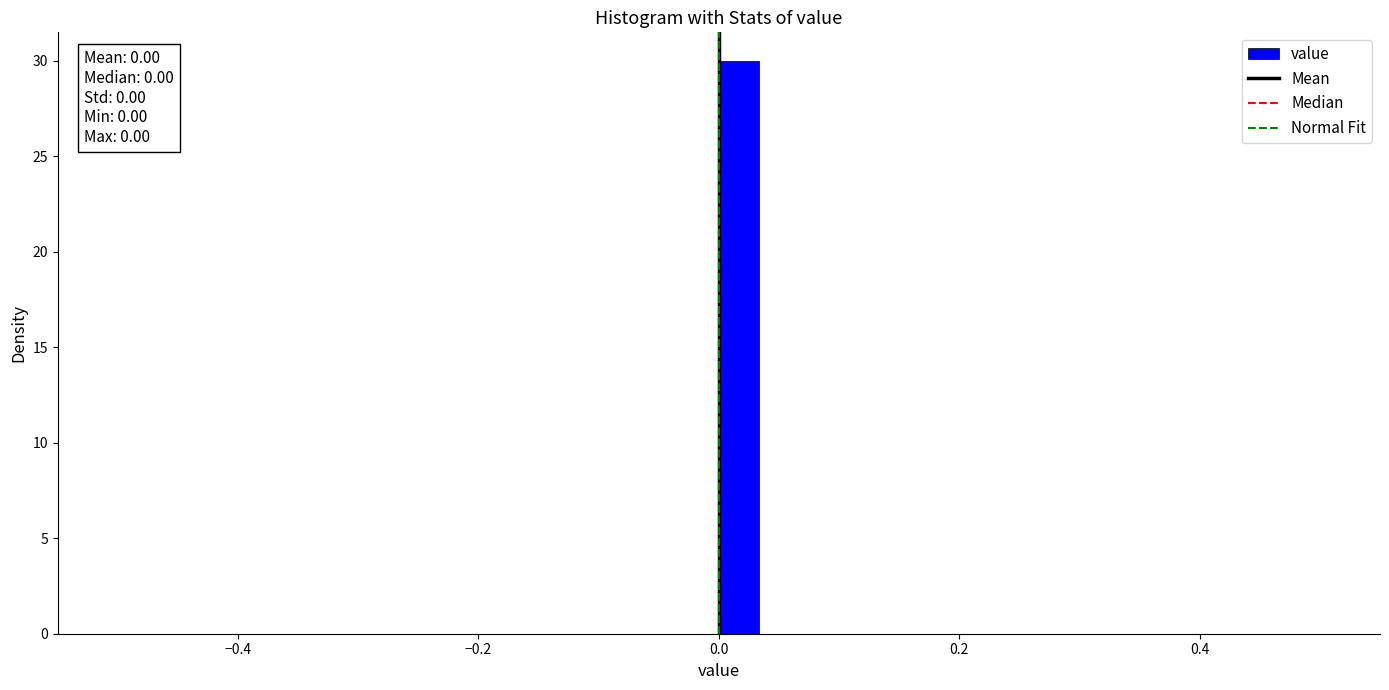

Around what value on the x-axis is the tallest bar? Give the approximate position of its centre, as read against the axis.

0.02